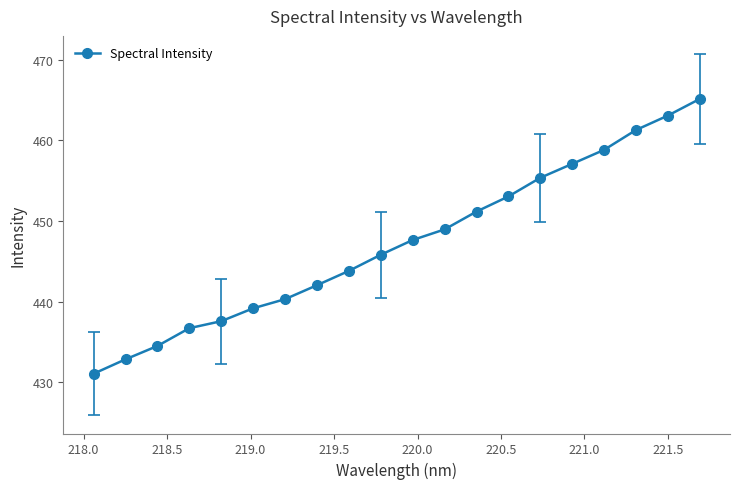

Count the number of values greater than 447.

10